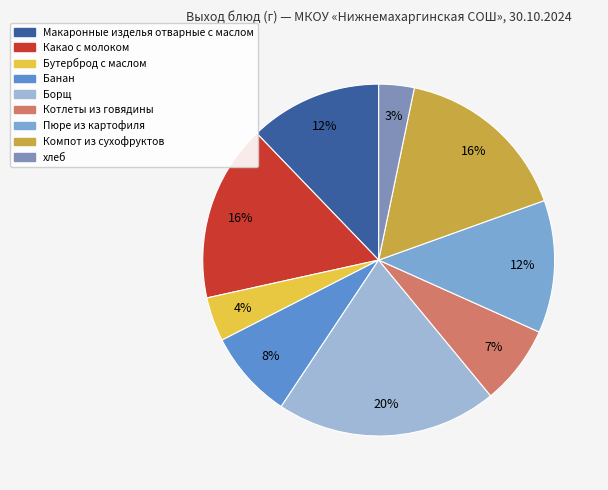

True or false: Макаронные изделья отварные с маслом accounts for 2% of the total.

False